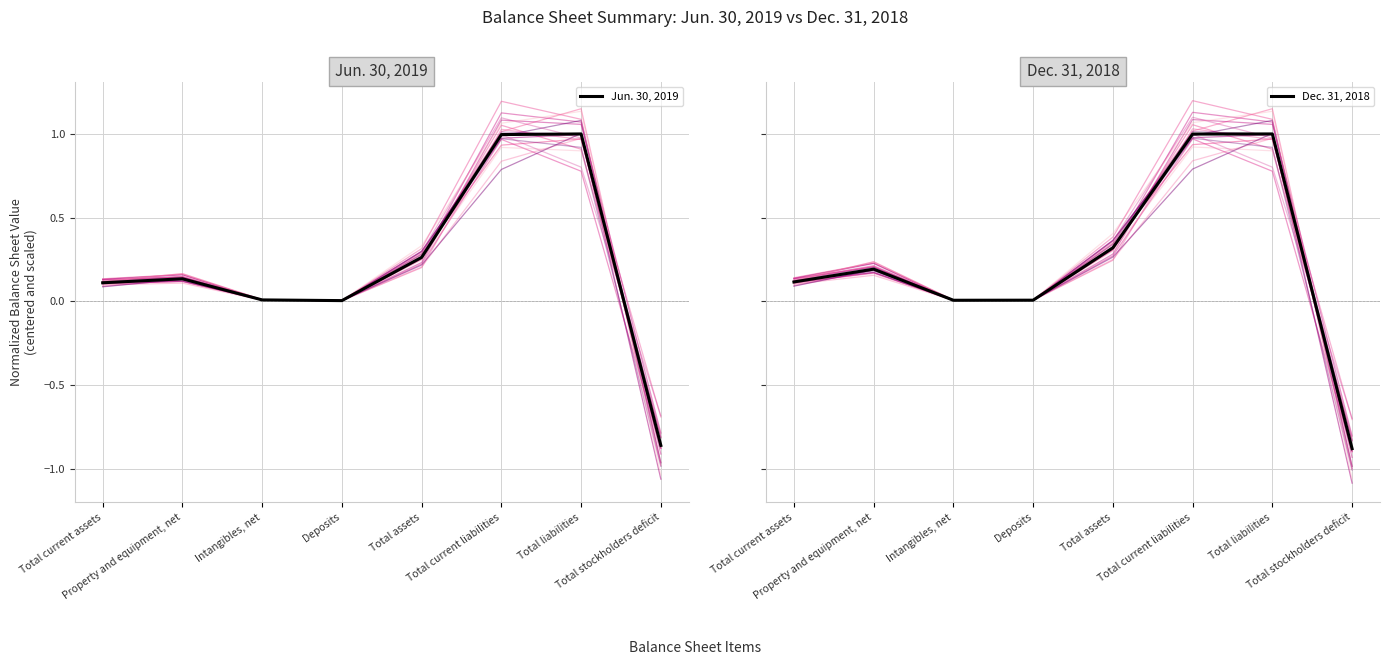

What is the total value across all series at Total stockholders deficit?

-1.7